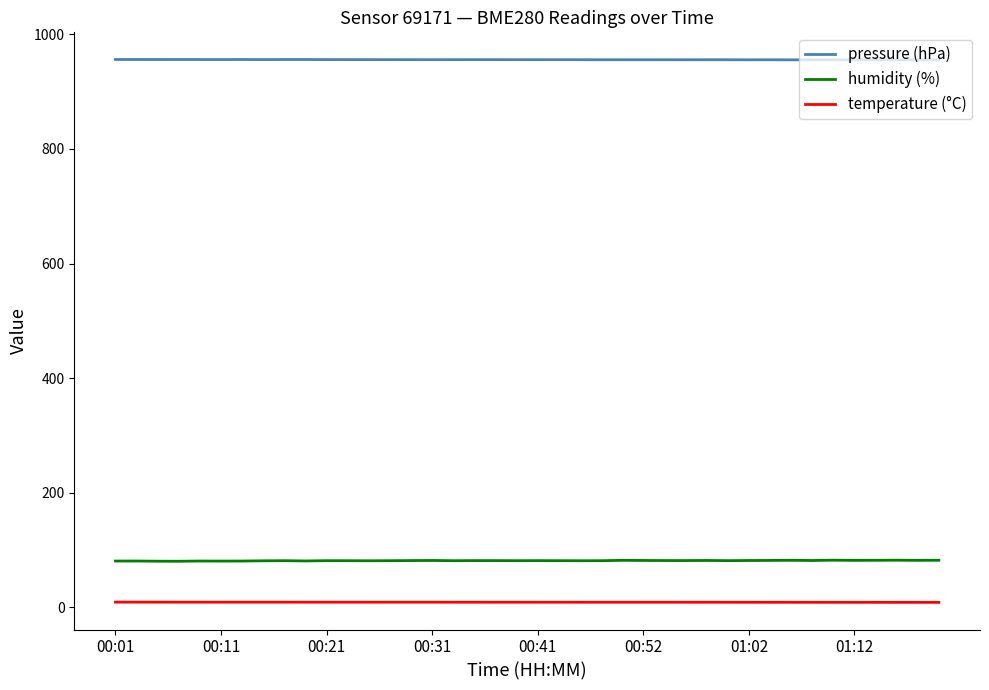

List the series in order of their peak value, lowest first.

temperature (°C), humidity (%), pressure (hPa)